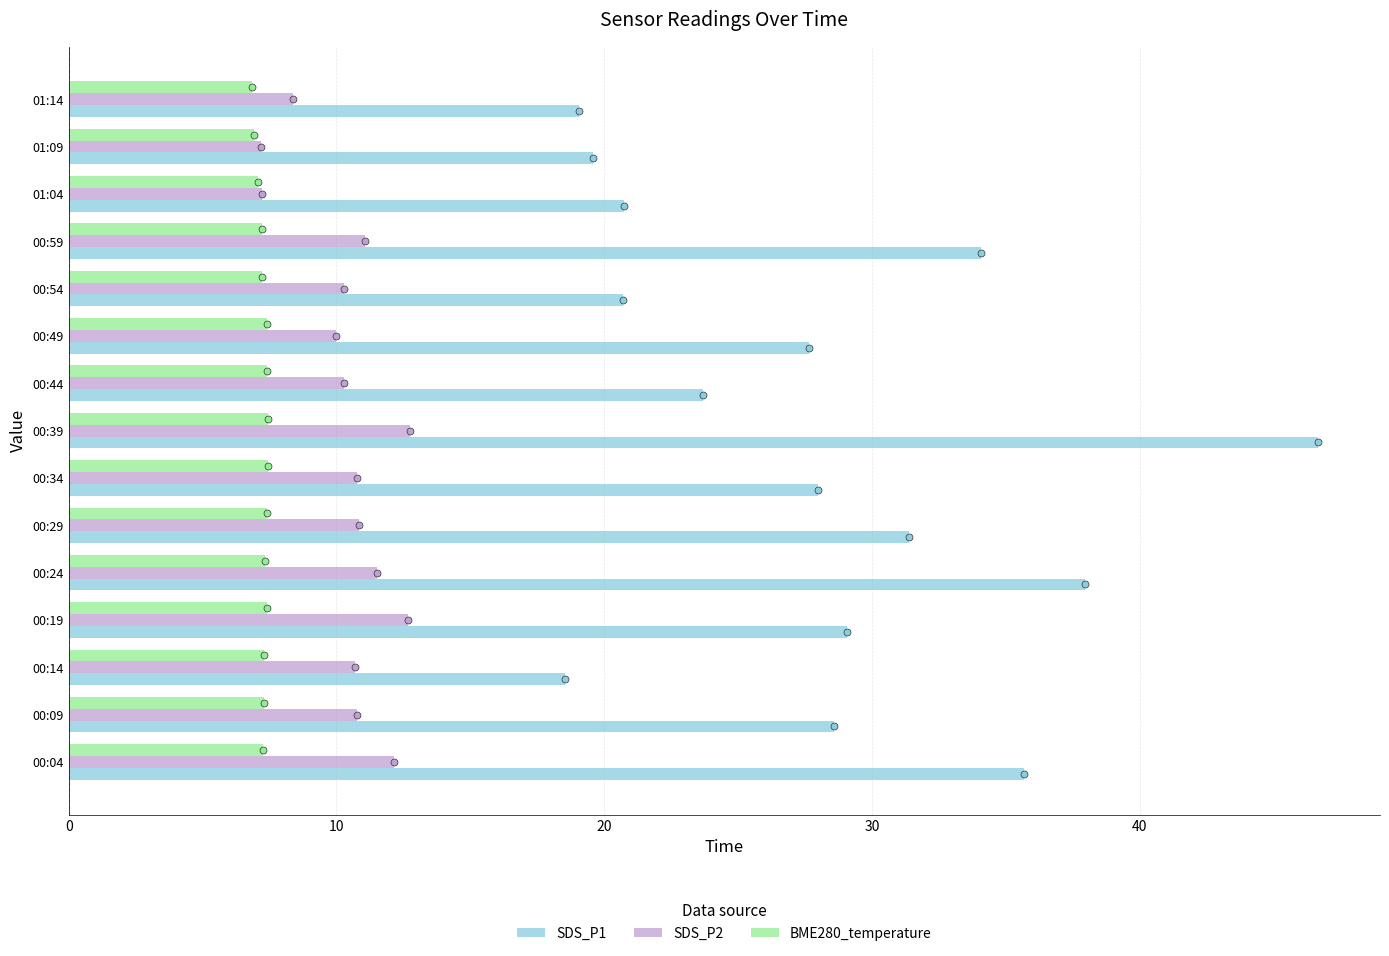

Which series has the widest spread of Y values?

SDS_P1